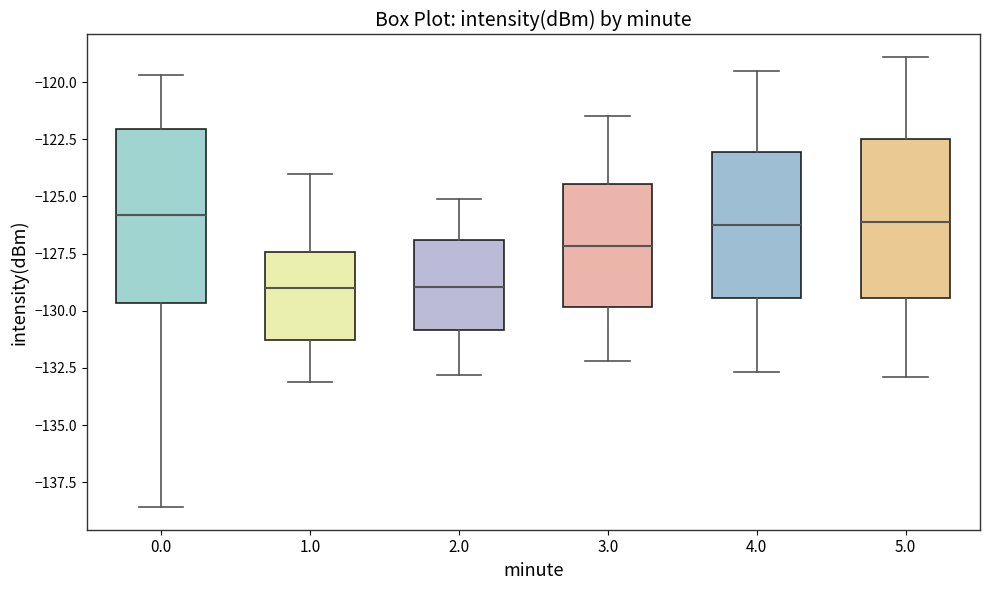

Reading left to right, transcribe this box plot: for each box, give where its median line is, the range the box spans, and where its two whiskers end, as read against the y-axis. The values are not printed on the chart, so give them approximately, as read against the axis.

0.0: median -126.0, box -129.5 to -122.0, whiskers -138.5 to -119.5
1.0: median -129.0, box -131.5 to -127.5, whiskers -133.0 to -124.0
2.0: median -129.0, box -131.0 to -127.0, whiskers -133.0 to -125.0
3.0: median -127.0, box -130.0 to -124.5, whiskers -132.0 to -121.5
4.0: median -126.0, box -129.5 to -123.0, whiskers -132.5 to -119.5
5.0: median -126.0, box -129.5 to -122.5, whiskers -133.0 to -119.0